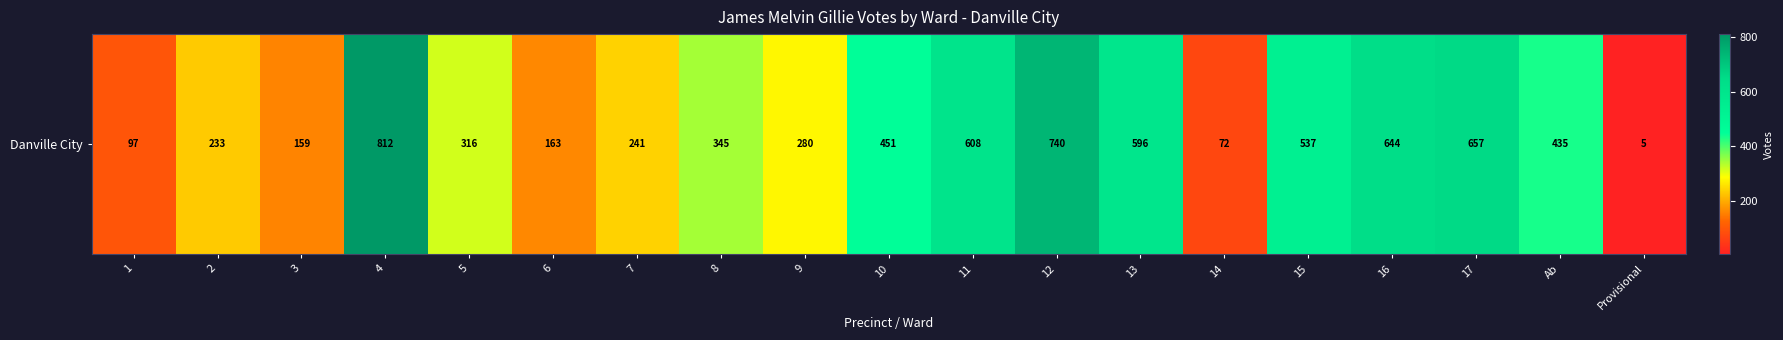

Between Provisional and 15, which is larger?

15